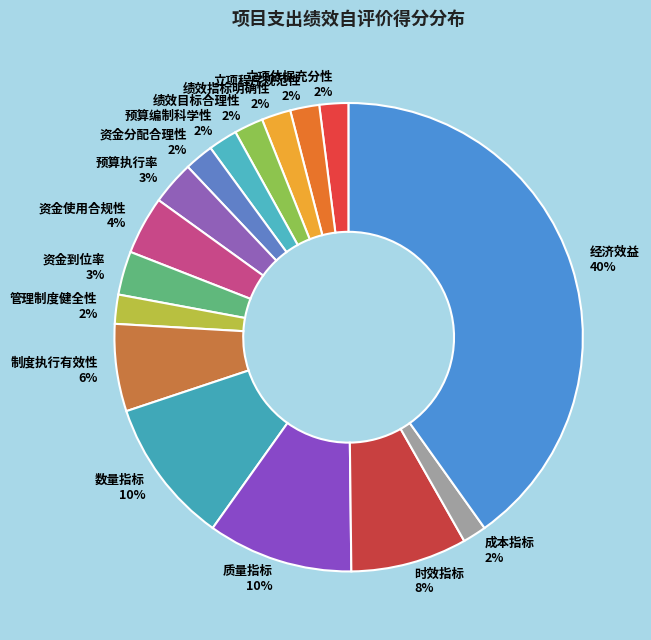

Is it true that 资金分配合理性 is 2% of the pie?

True